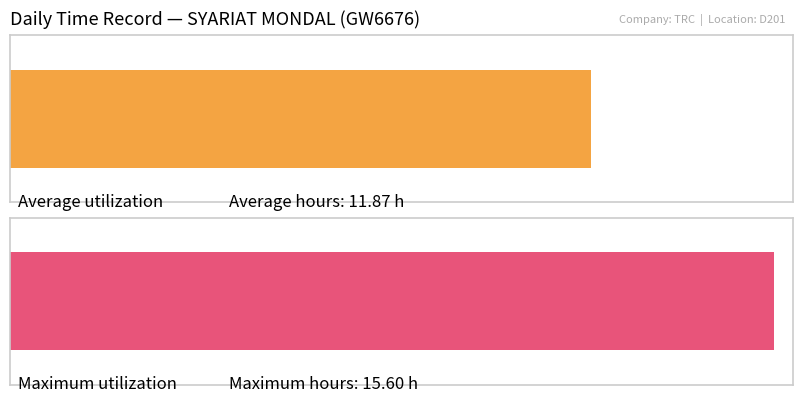

Does the chart contain any negative values?

No